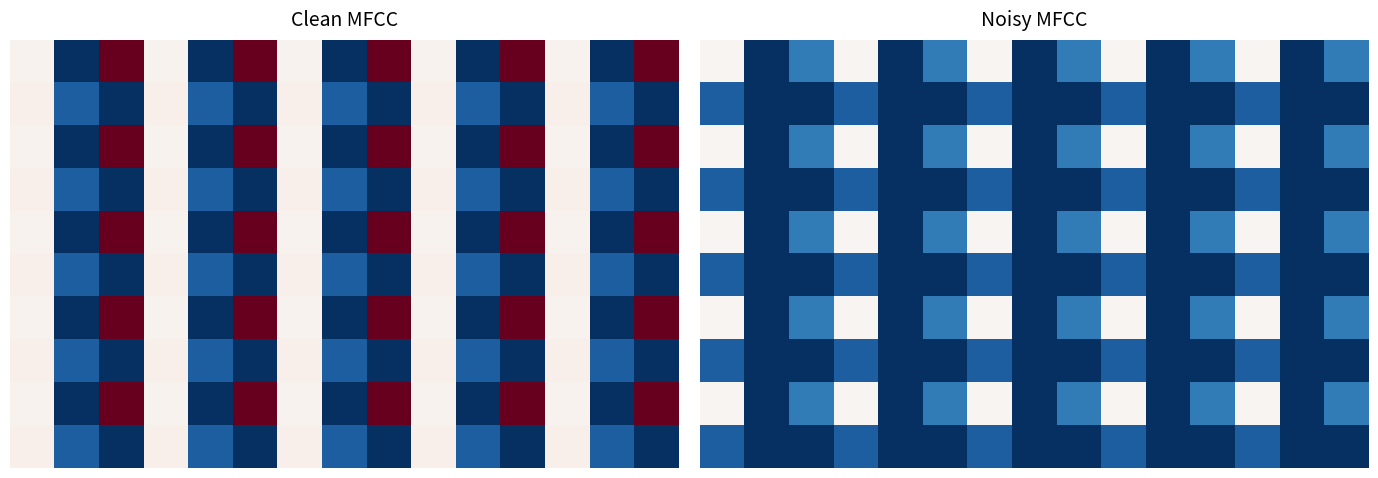

How many series are shown in this chart?

10